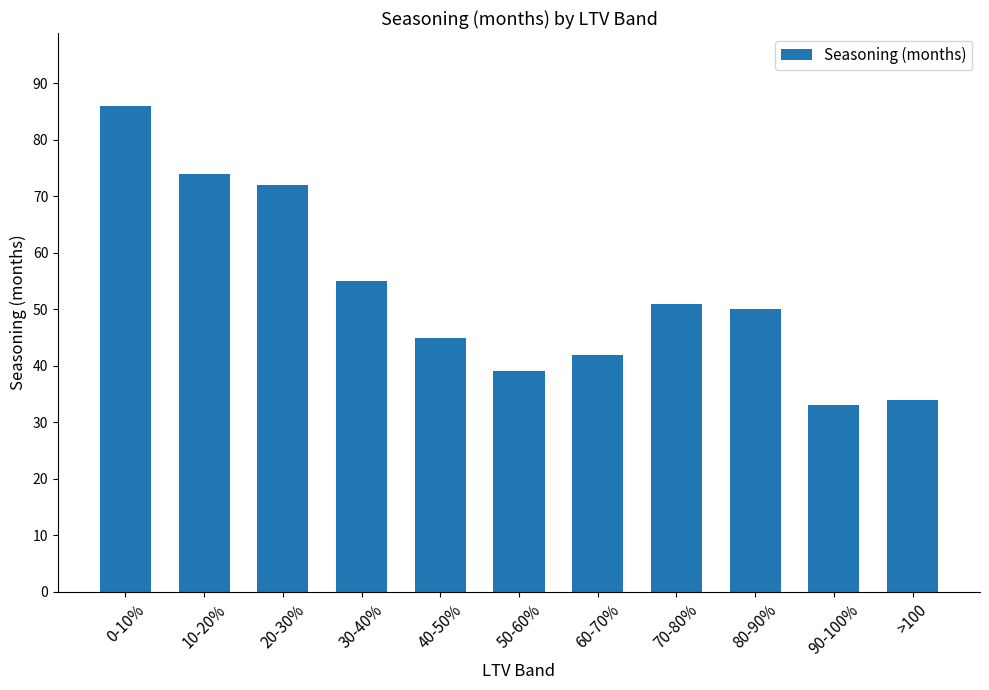

What is the sum of the values at 30-40% and 80-90%?

105